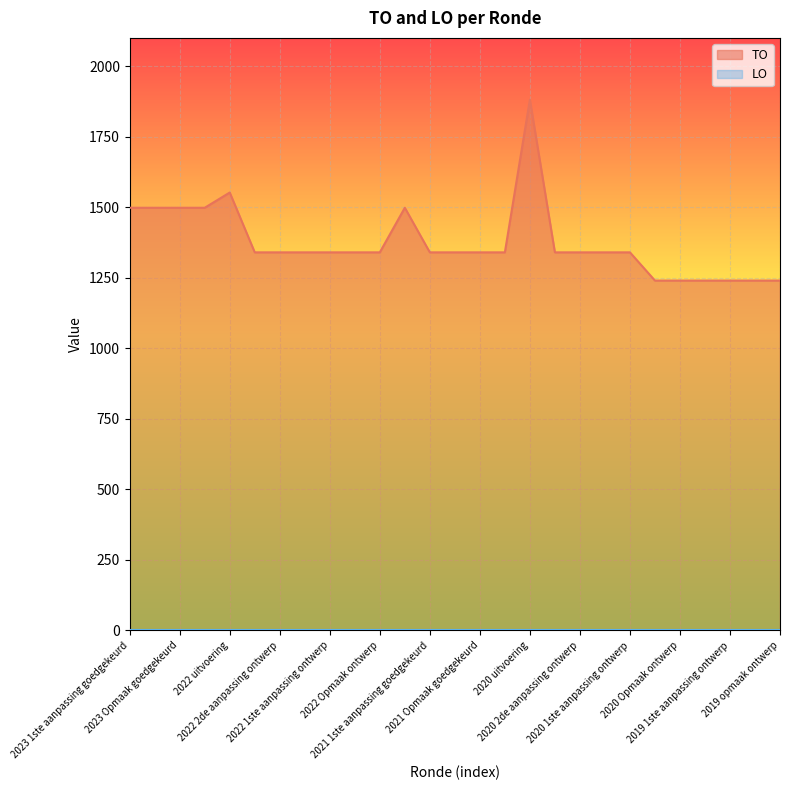

The value at 2023 1ste aanpassing goedgekeurd is 1498. True or false?

True